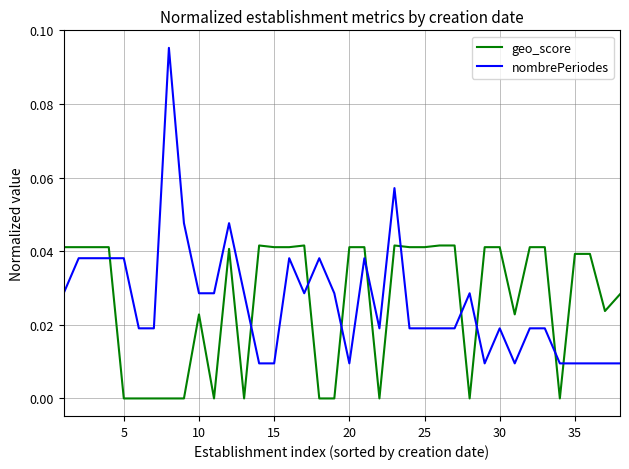

Which series has the largest range (max minus min)?

nombrePeriodes